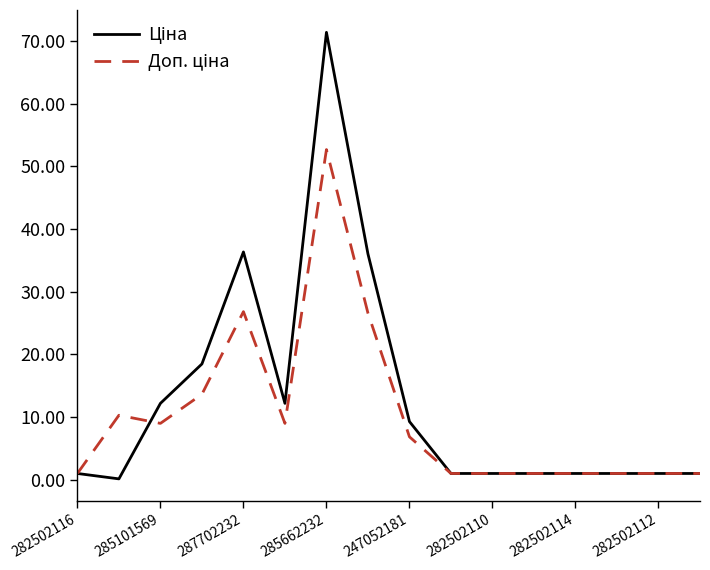

What is the greatest value displayed?

71.4